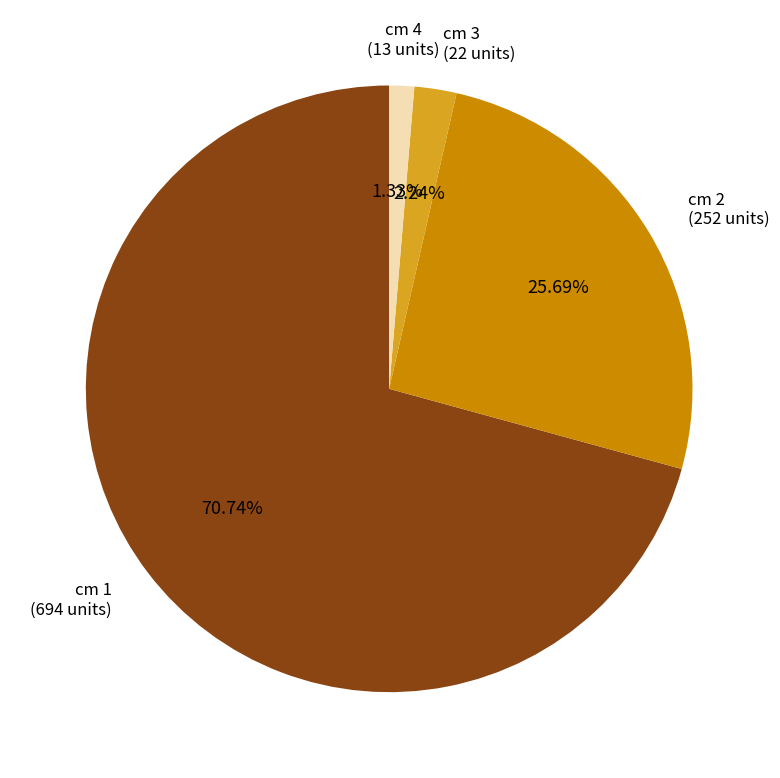

Is there a majority slice in this chart?

Yes